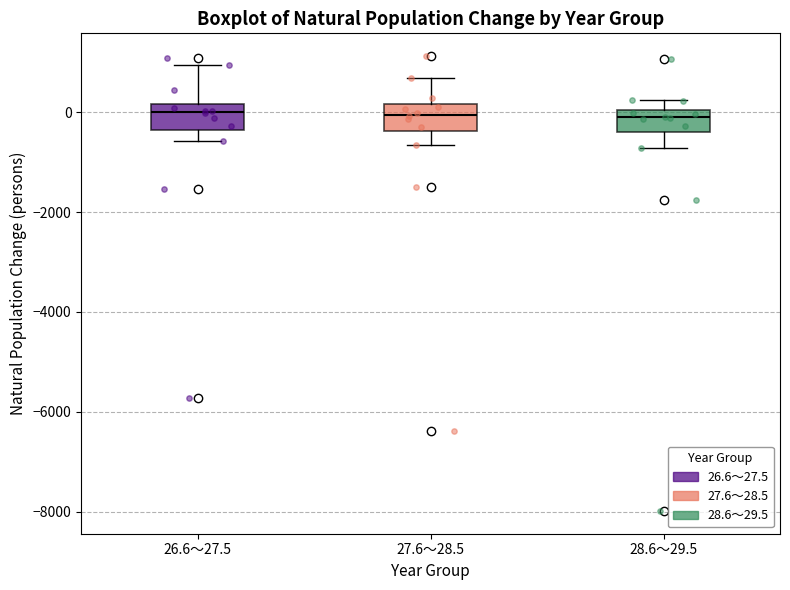

Where is the lower edge of the box for 28.6～29.5 on the y-axis? The values are not printed on the chart, so give them approximately, as read against the axis.

-400